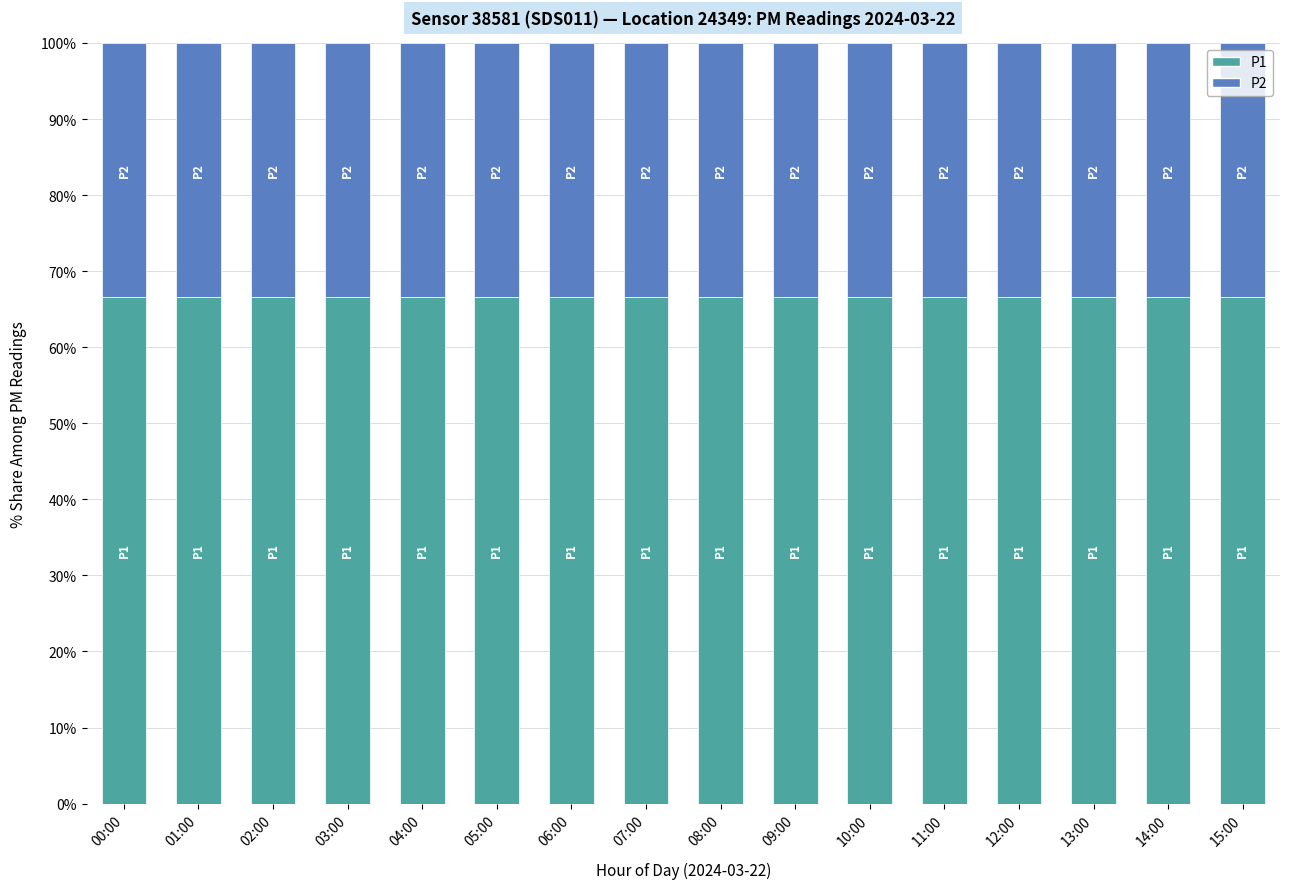

What is the lowest value of the P1 series?

66.7